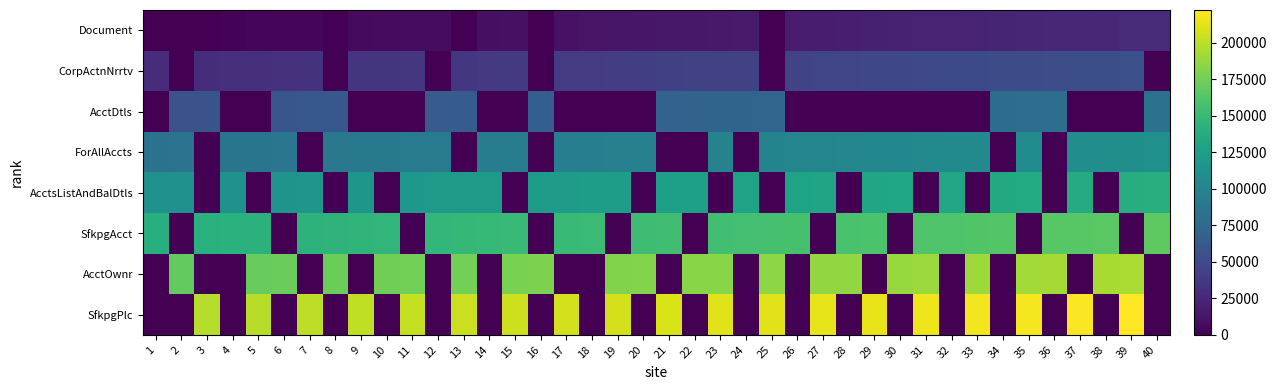

What is the difference between the SfkpgPlc values at 40 and 3?

197400